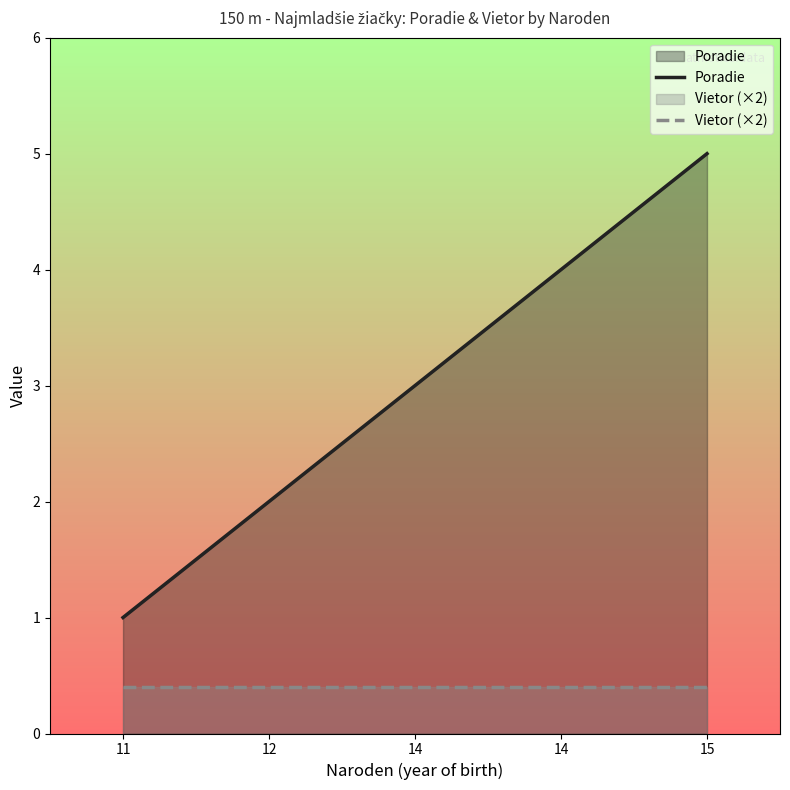

True or false: Vietor (×2) and Poradie cross at least once.

False